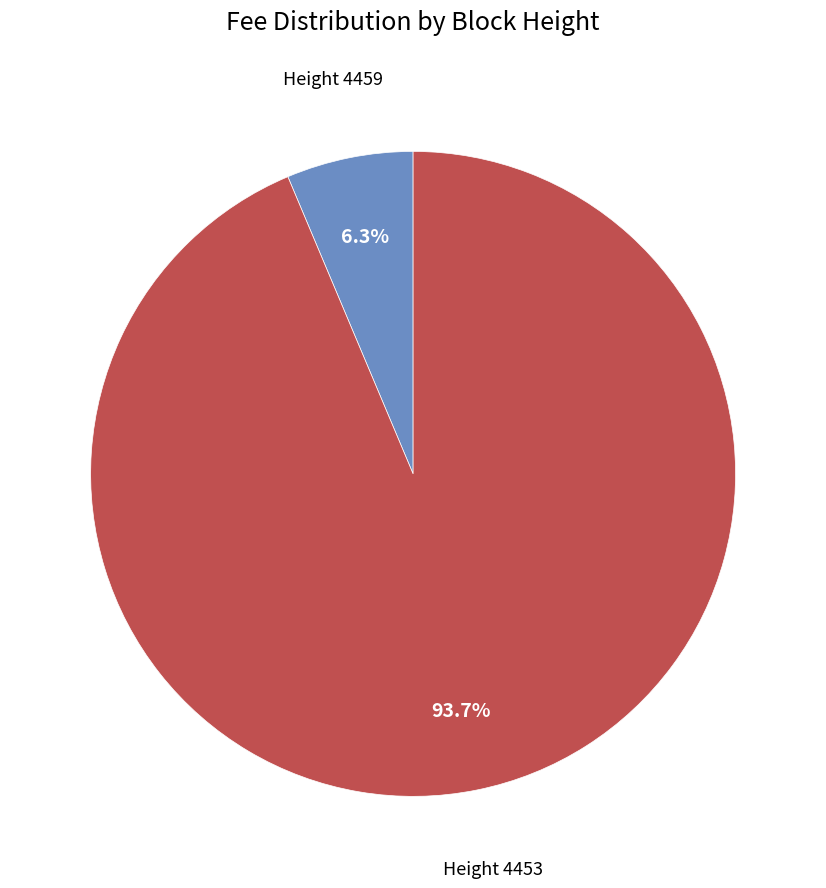

Is there a majority slice in this chart?

Yes